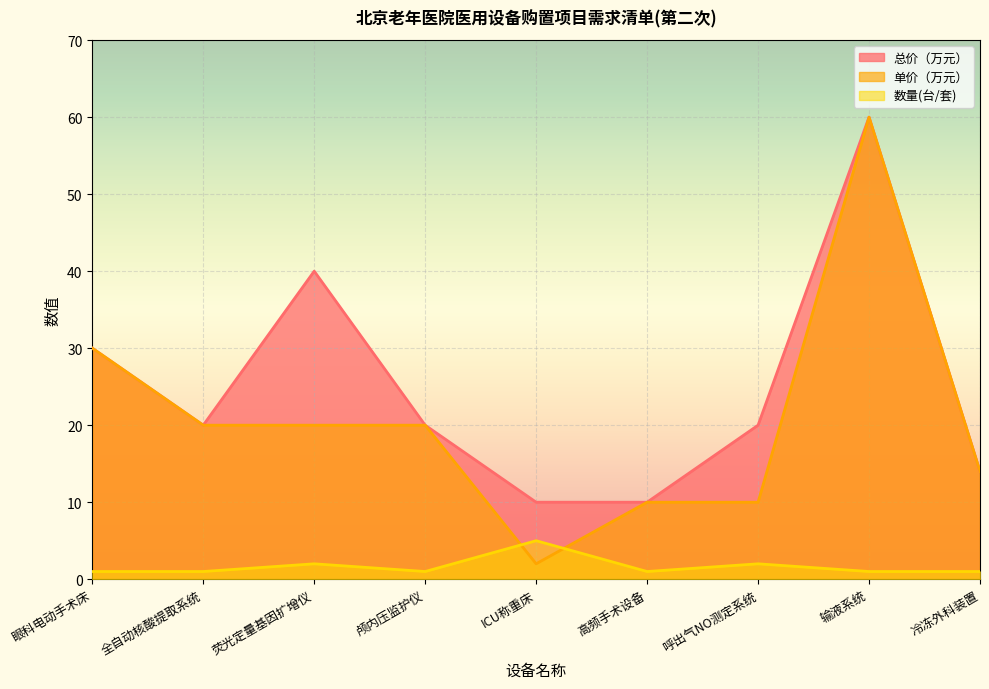

Which series has the largest total across all categories?

总价（万元）